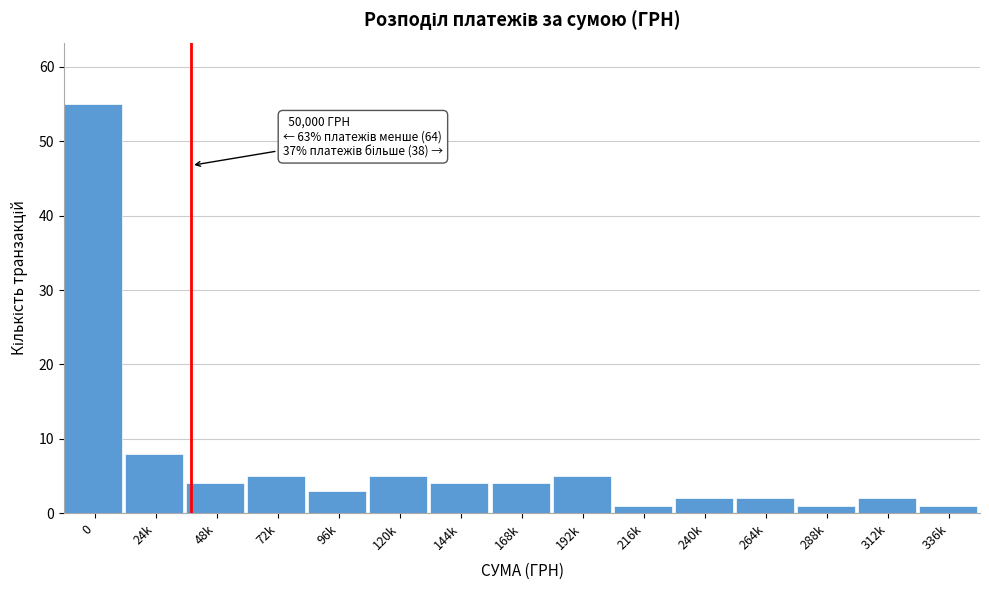

Reading right to left, what are all the values shown in this chart?

336k=1	312k=2	288k=1	264k=2	240k=2	216k=1	192k=5	168k=4	144k=4	120k=5	96k=3	72k=5	48k=4	24k=8	0=55